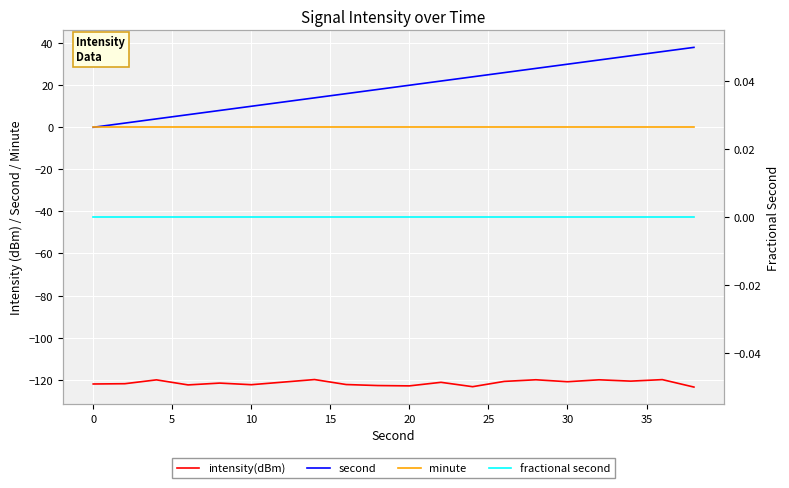

Which series has the widest spread of values?

second